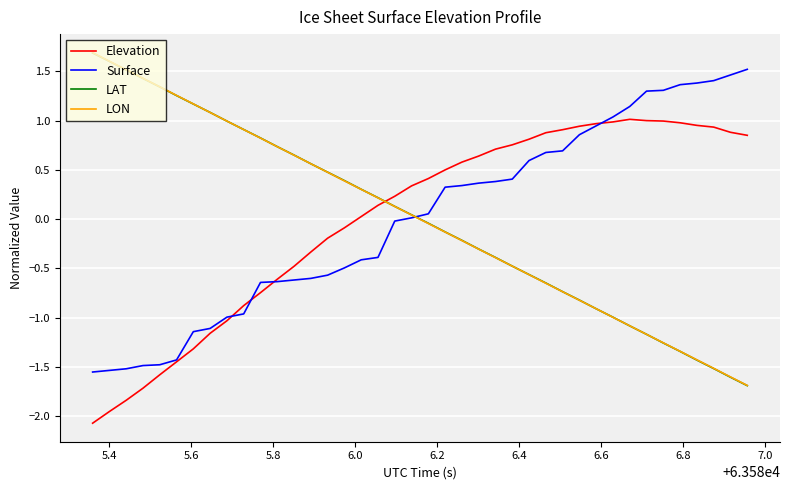

True or false: Elevation and LON cross at least once.

True